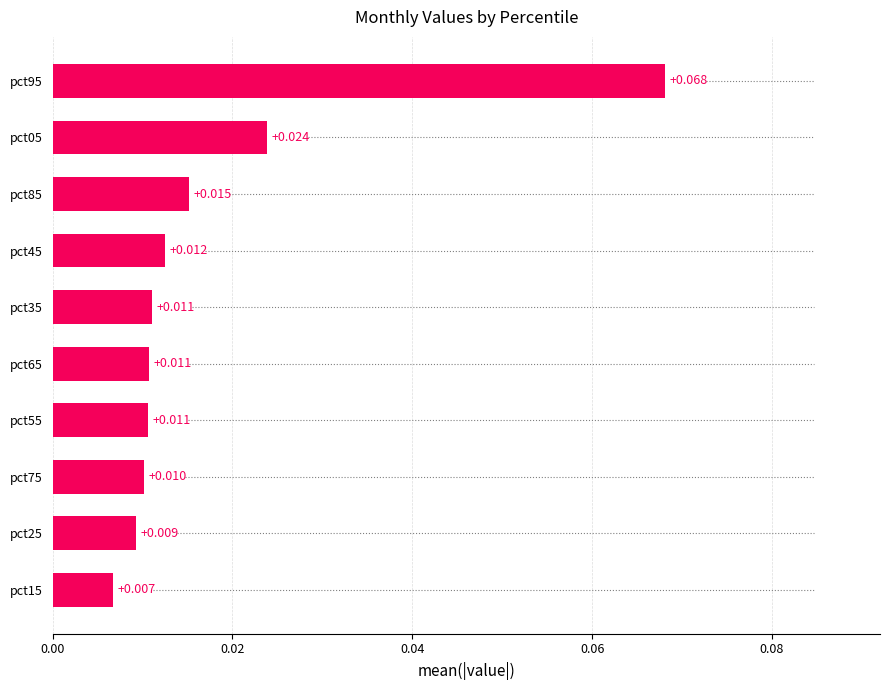

How many bars are there in total?

10